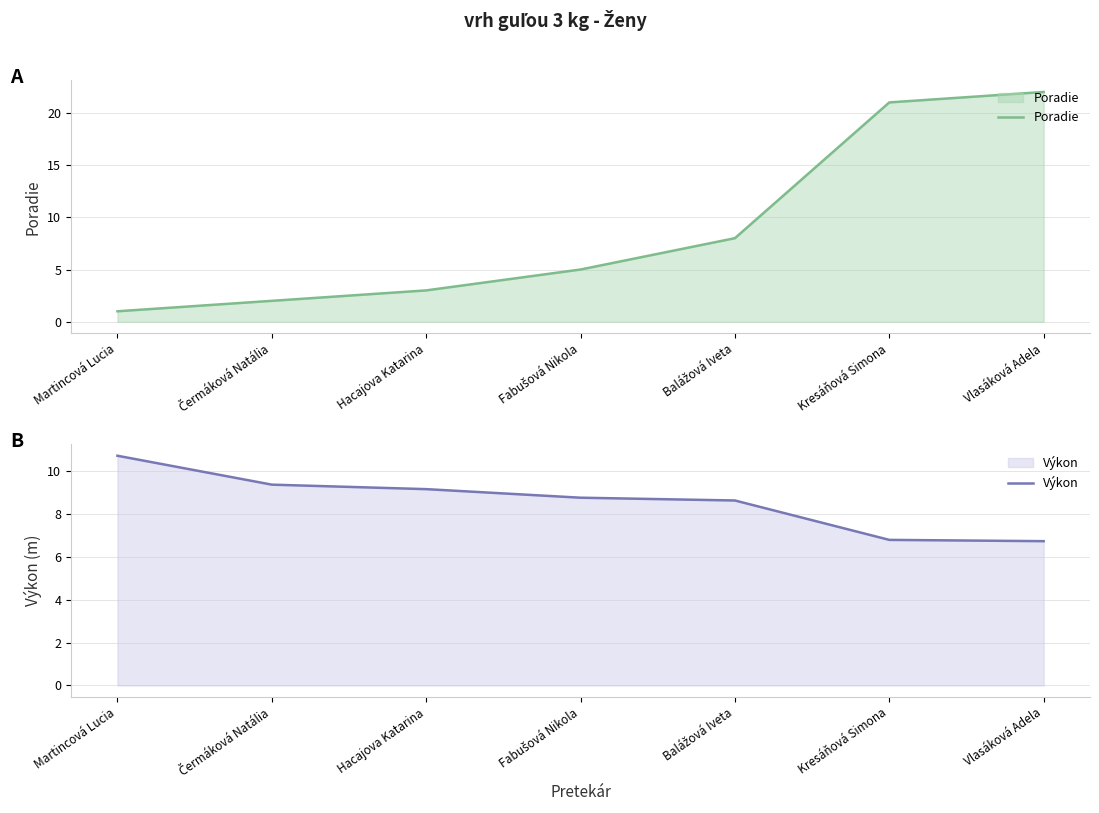

Read the Výkon value at Kresáňová Simona.

6.8